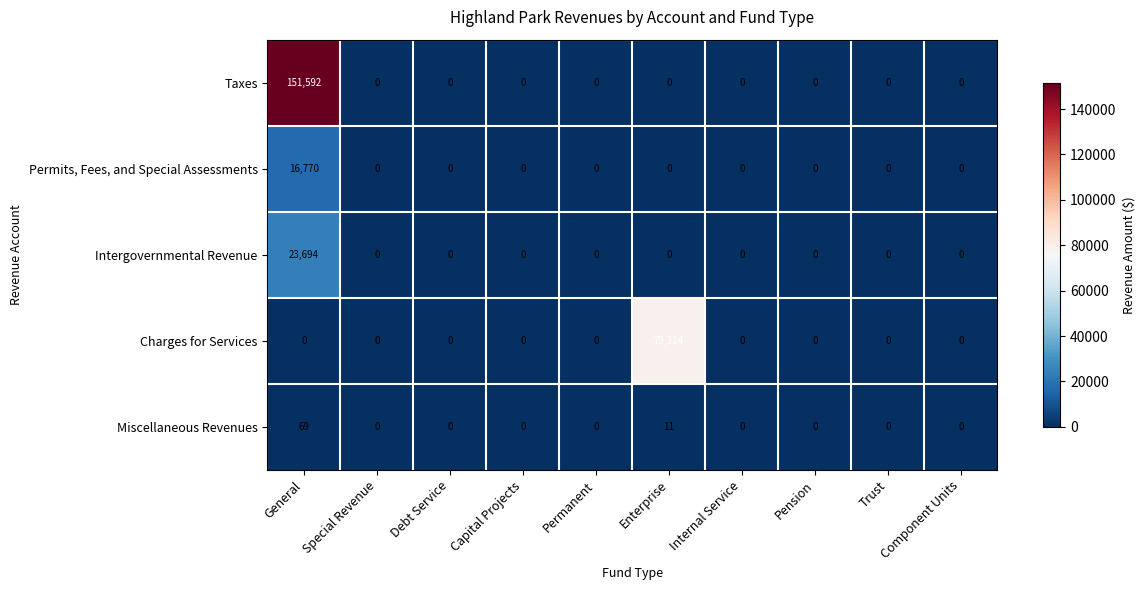

At which category is the sum across all series the highest?

General